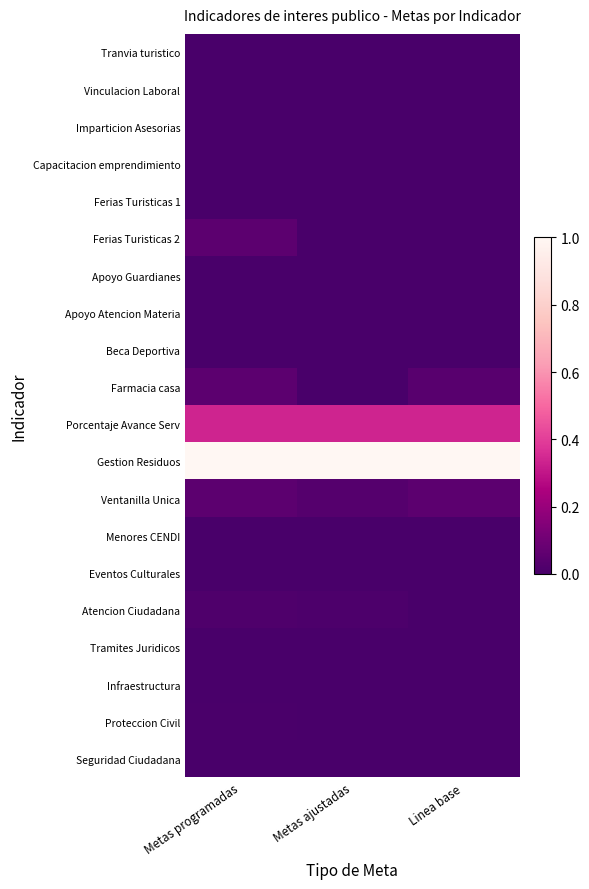

What is the spread (max minus min) of values at Metas ajustadas?

1.0